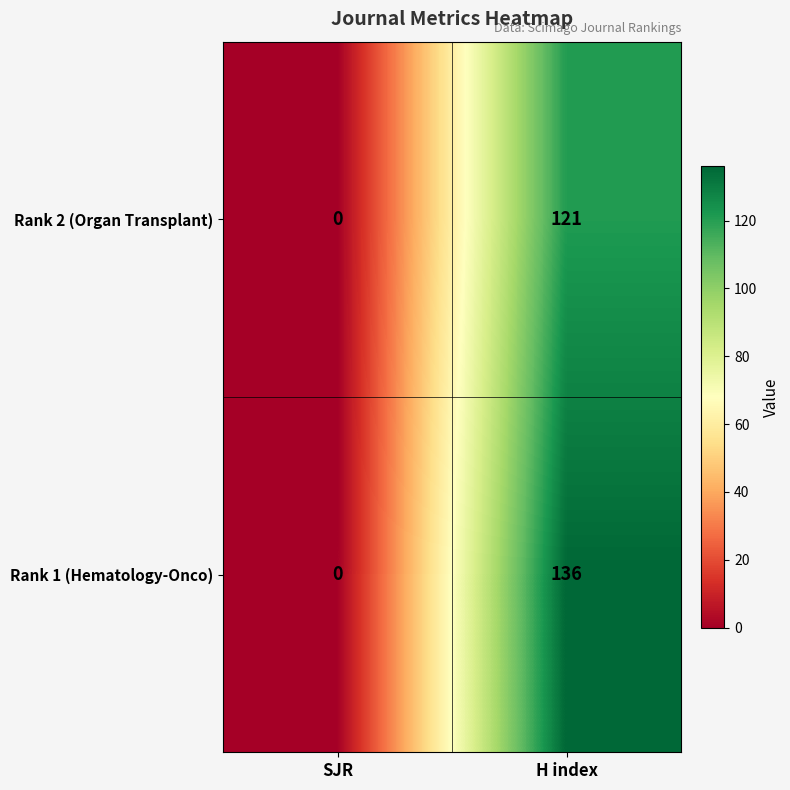

Rank the categories by Rank 1 (Hematology-Onco) value from lowest to highest.

SJR, H index